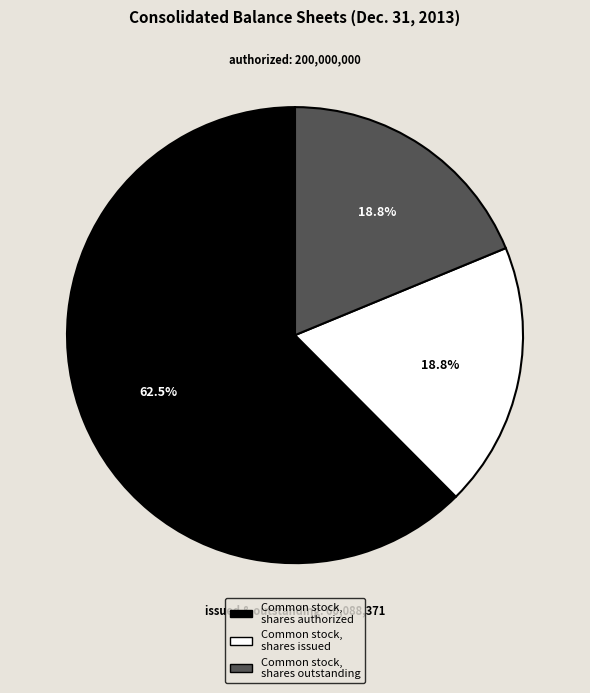

Which has a higher value, Common stock, shares outstanding or Common stock, shares authorized?

Common stock, shares authorized